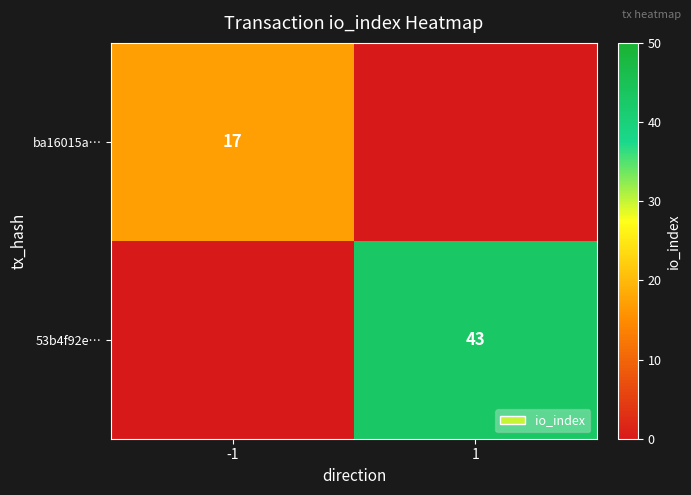

Is the value of ba16015a… at -1 greater than the value of 53b4f92e… at 1?

No